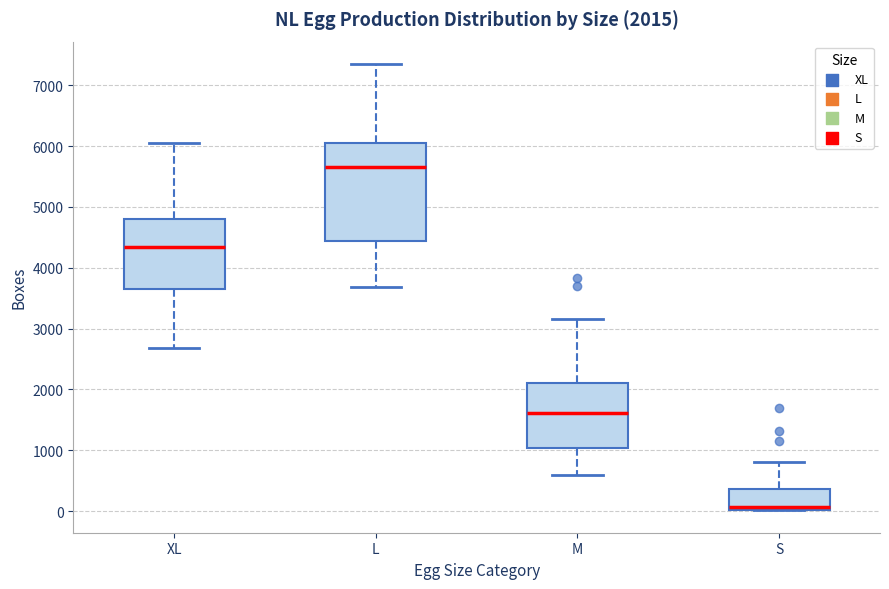

Comparing the boxes themselves (not the whiskers), which one is the tallest?

L